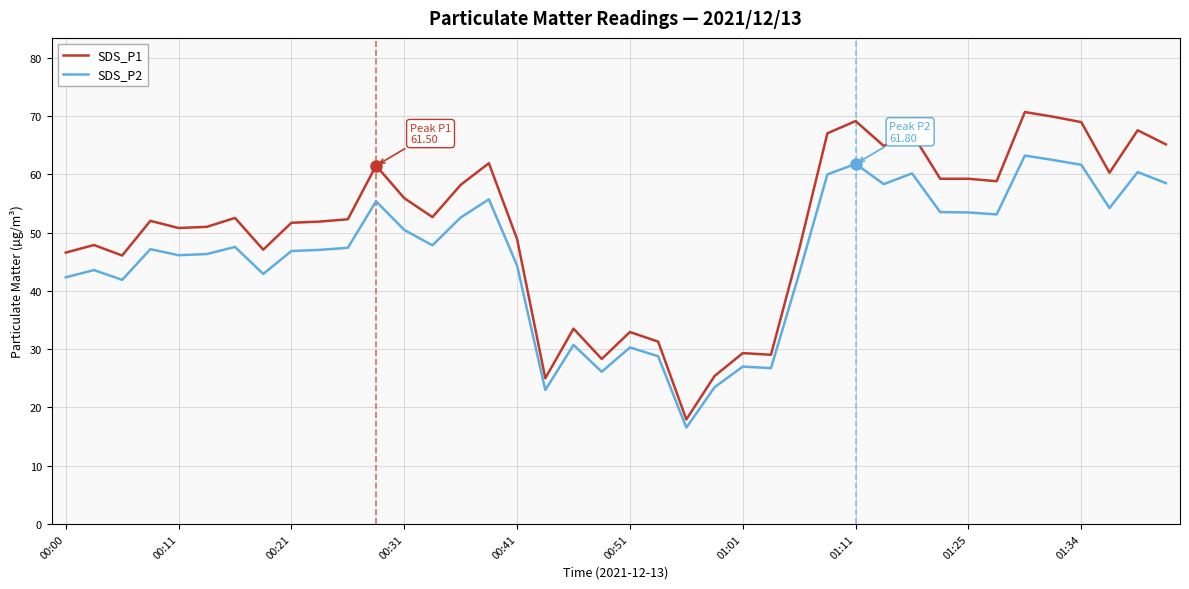

List the series in order of their peak value, lowest first.

SDS_P2, SDS_P1